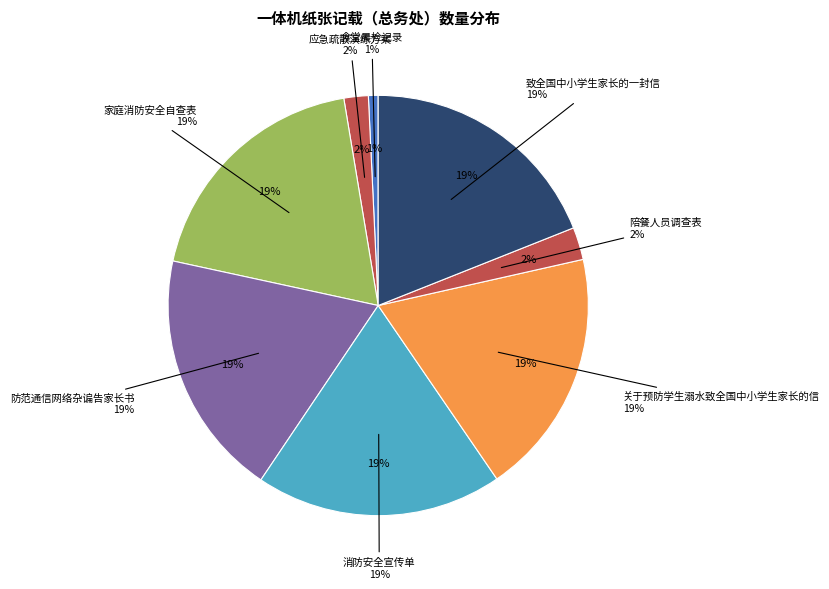

Is it true that 应急疏散演练方案 is 1% of the pie?

False